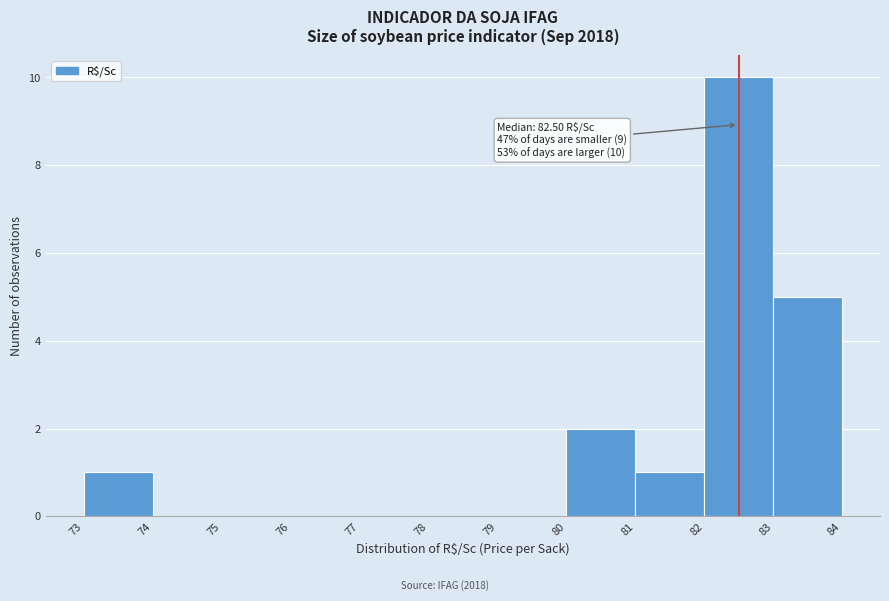

Which range on the x-axis has the tallest bar?

82 to 83